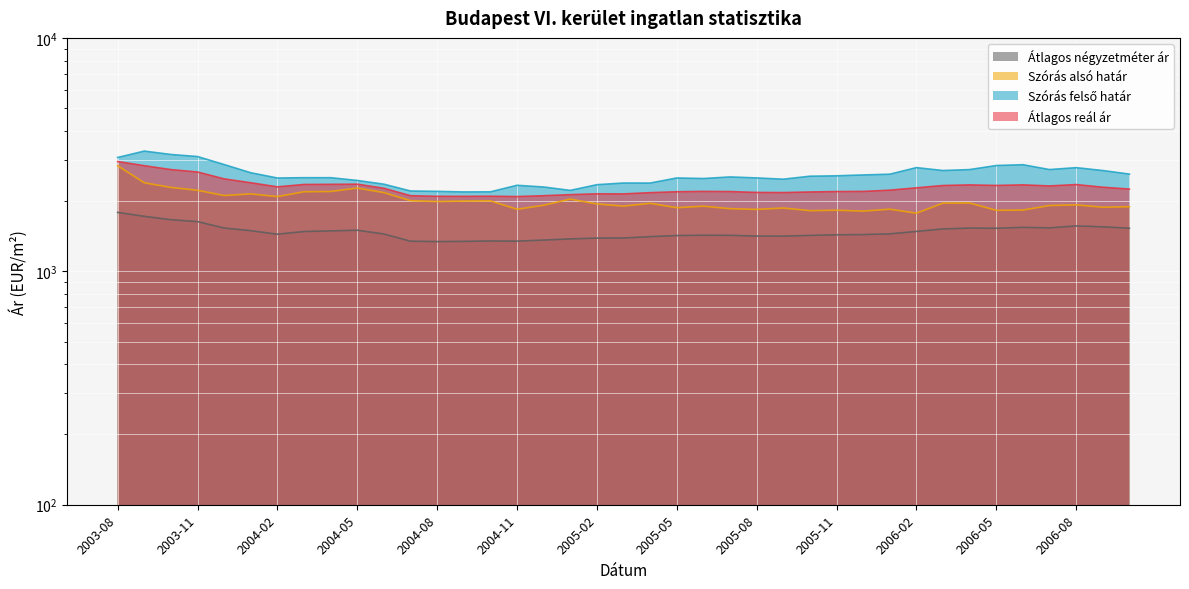

True or false: Átlagos négyzetméter ár has a value of 2425 at 2006-03.

False